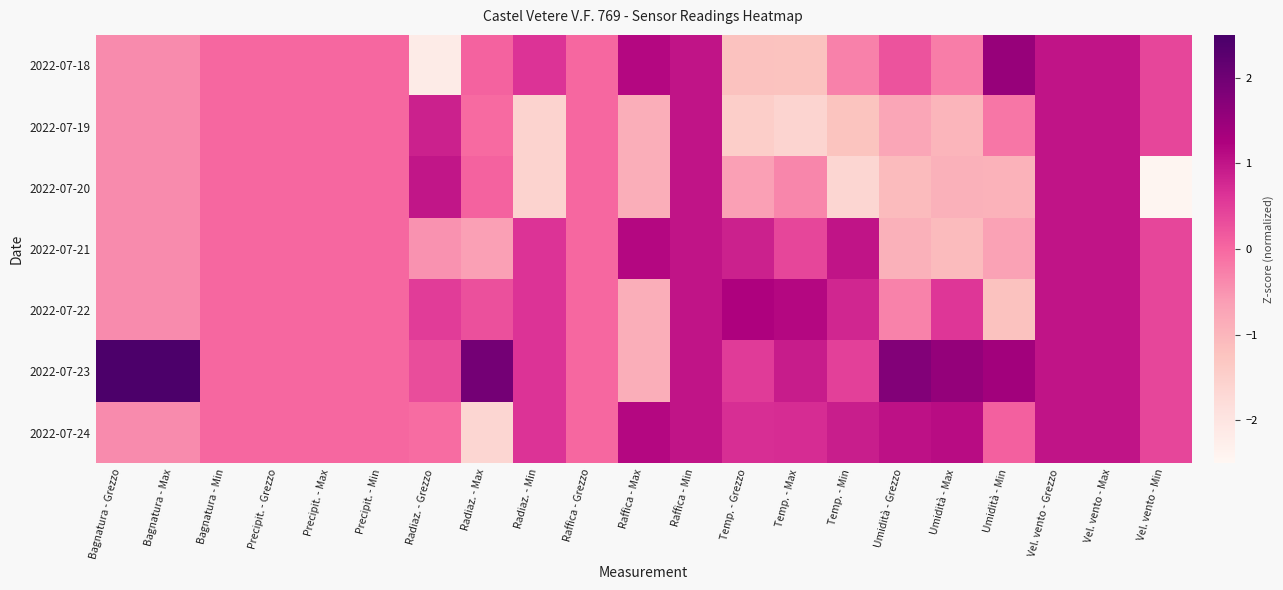

Which series has the largest range (max minus min)?

2022-07-18